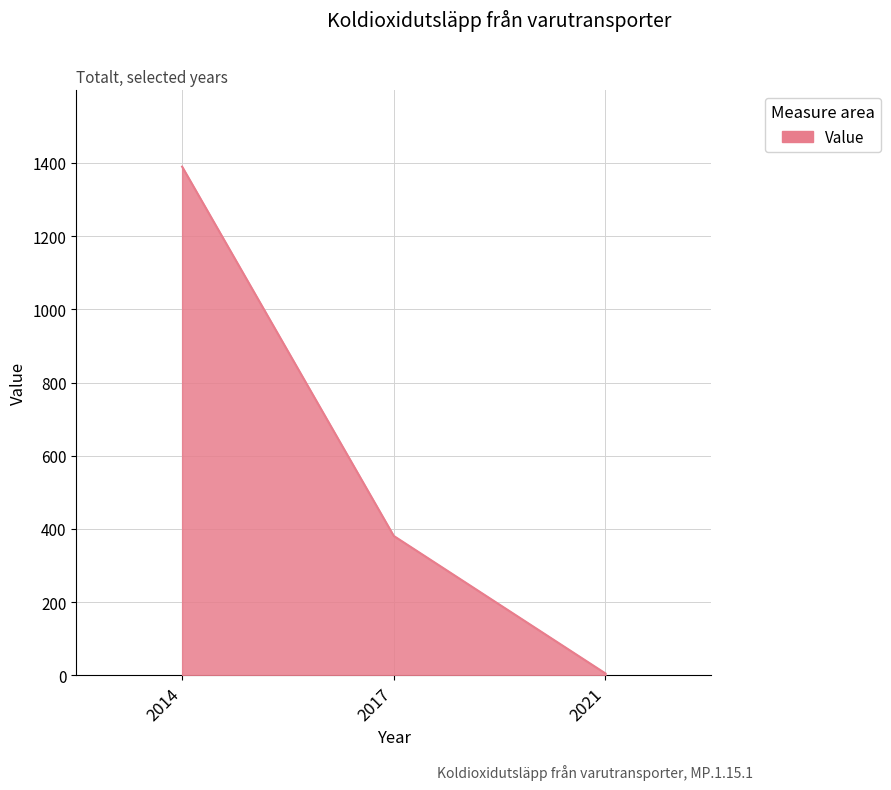

How many series are shown in this chart?

1